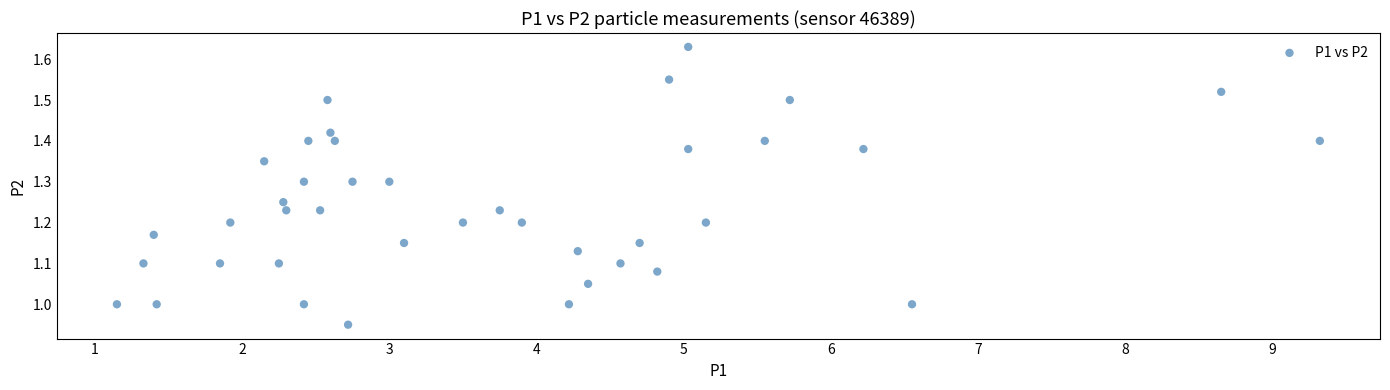

What is the range of X values (max minus min)?

8.2